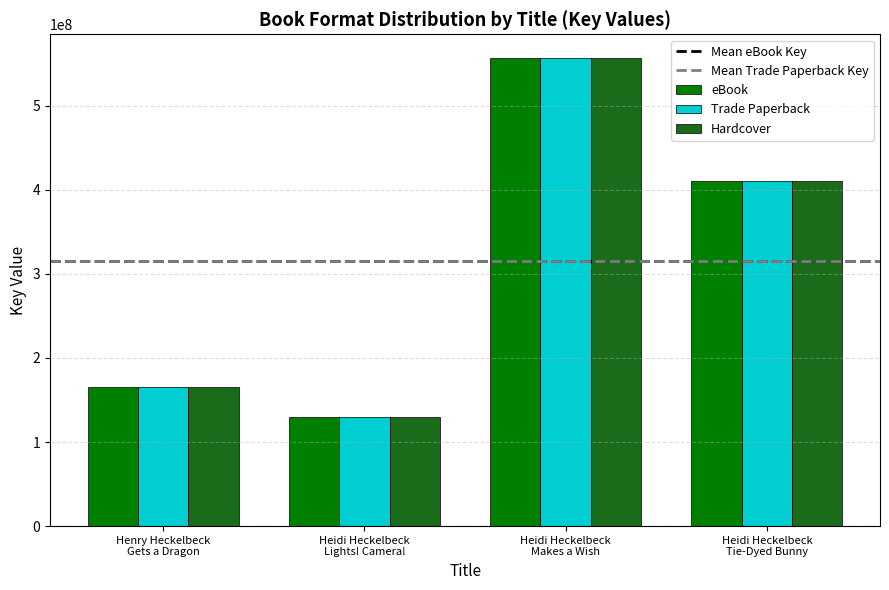

What is the value of the Trade Paperback bar at the 4th from the left?

410311666